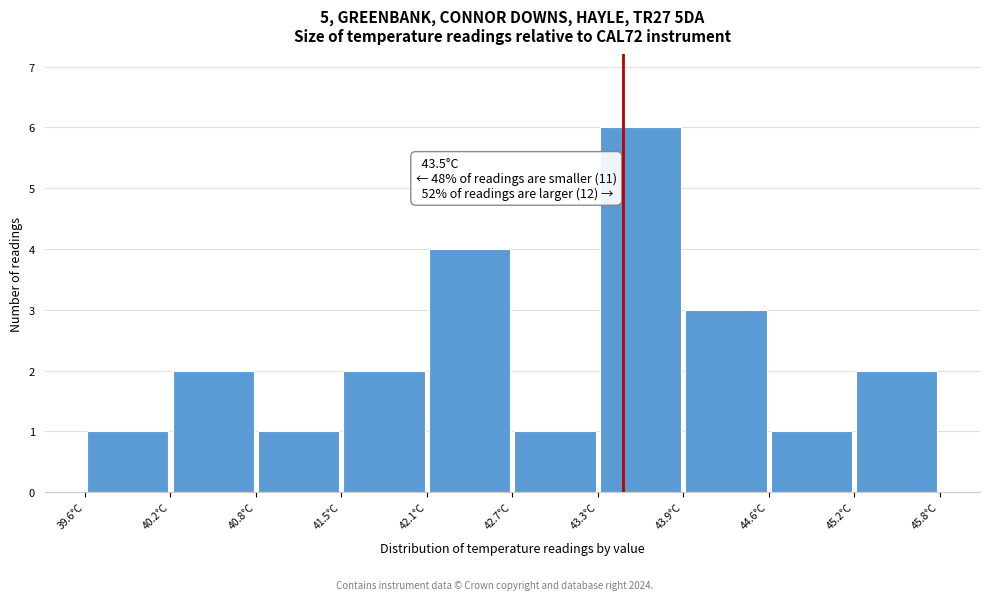

Which range on the x-axis has the tallest bar?

43.32 to 43.94